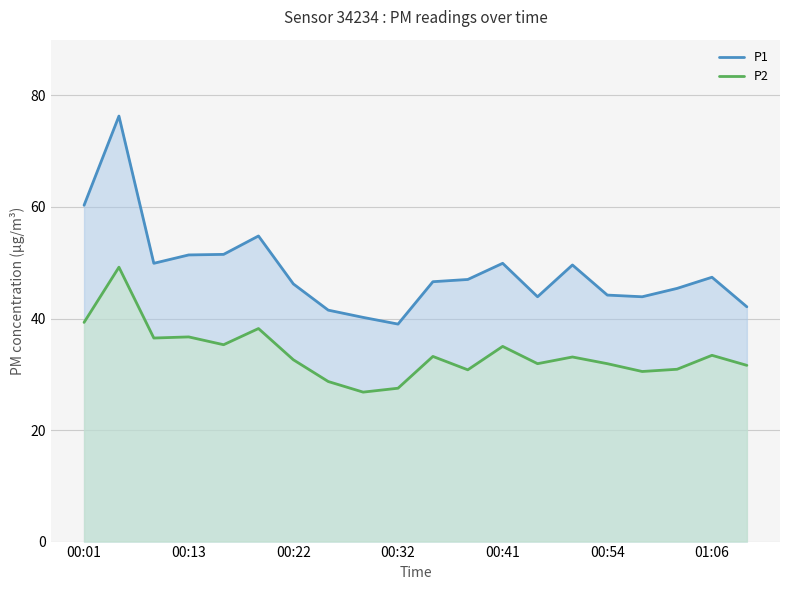

True or false: P1 and P2 intersect in this chart.

False